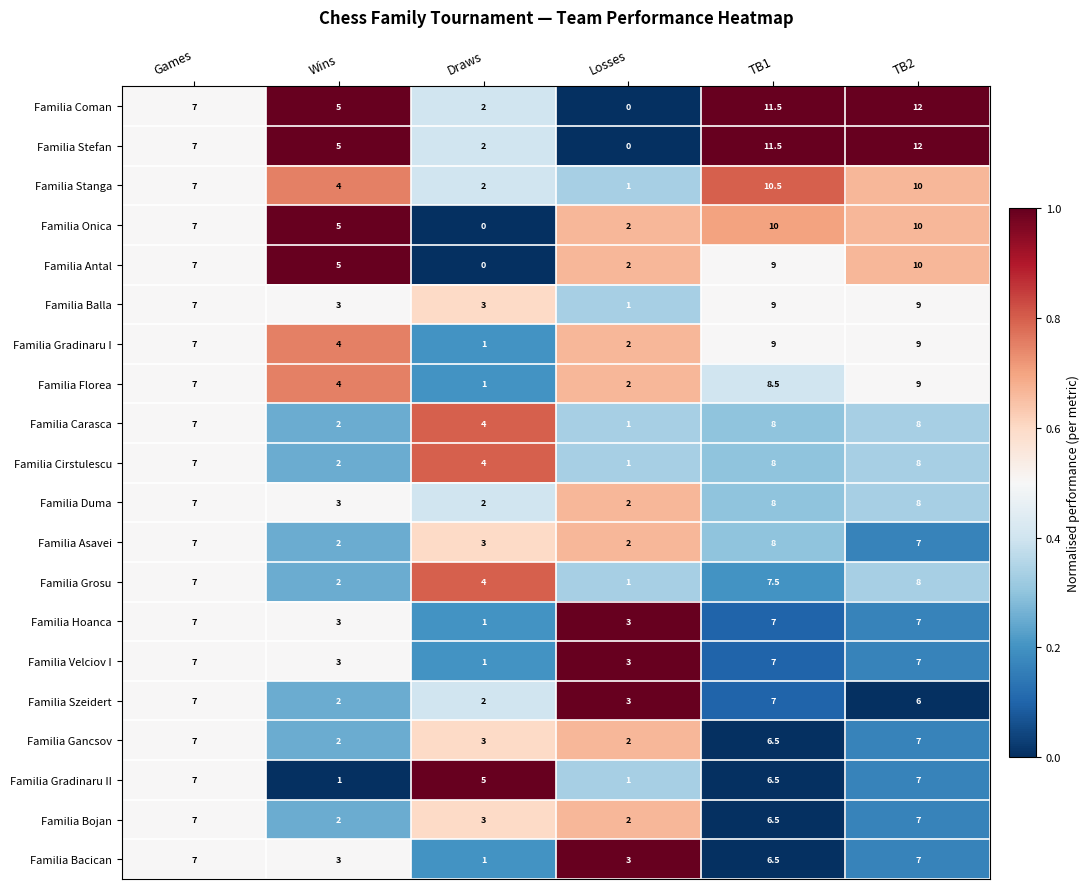

True or false: Familia Coman has a value of 2.0 at Draws.

True